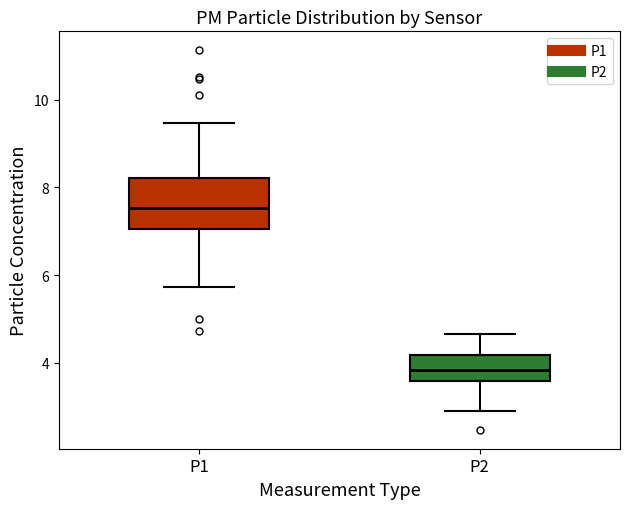

Reading left to right, transcribe this box plot: for each box, give where its median line is, the range the box spans, and where its two whiskers end, as read against the y-axis. The values are not printed on the chart, so give them approximately, as read against the axis.

P1: median 7.6, box 7.0 to 8.2, whiskers 5.8 to 9.4
P2: median 3.8, box 3.6 to 4.2, whiskers 3.0 to 4.6